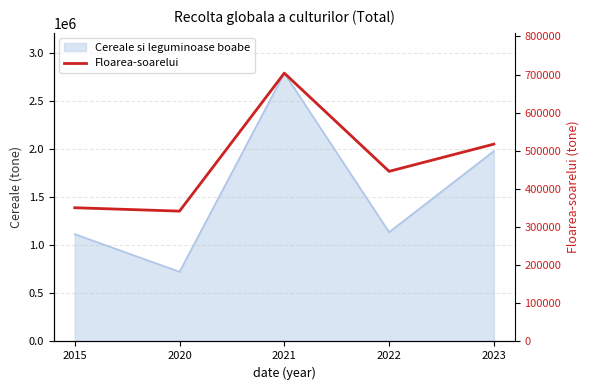

Rank the categories by value from lowest to highest.

2020, 2015, 2022, 2023, 2021